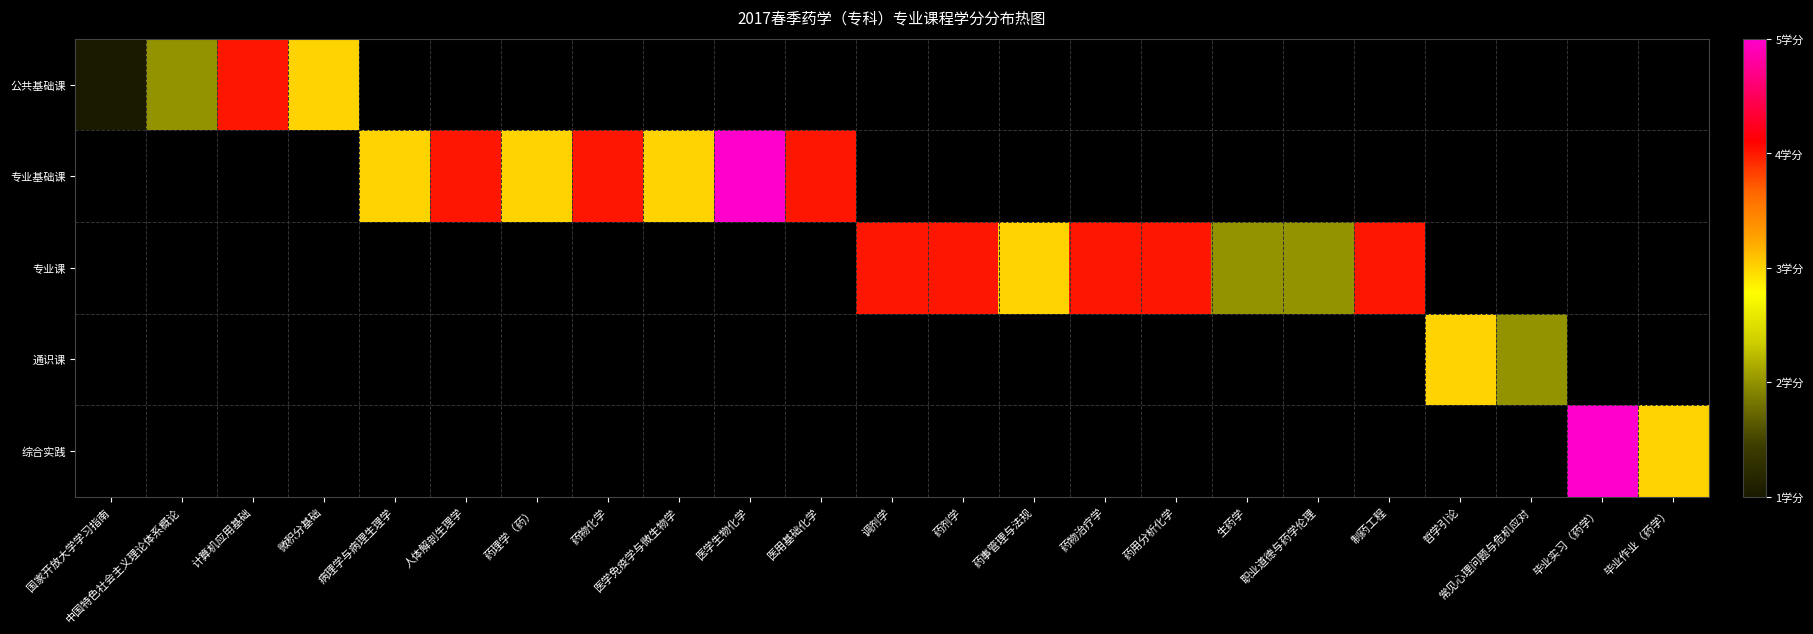

Reading right to left, transcribe all the data shown in this chart.

公共基础课: 毕业作业（药学）=0	毕业实习（药学）=0	常见心理问题与危机应对=0	哲学引论=0	制药工程=0	职业道德与药学伦理=0	生药学=0	药用分析化学=0	药物治疗学=0	药事管理与法规=0	药剂学=0	调剂学=0	医用基础化学=0	医学生物化学=0	医学免疫学与微生物学=0	药物化学=0	药理学（药）=0	人体解剖生理学=0	病理学与病理生理学=0	微积分基础=3	计算机应用基础=4	中国特色社会主义理论体系概论=2	国家开放大学学习指南=1
专业基础课: 毕业作业（药学）=0	毕业实习（药学）=0	常见心理问题与危机应对=0	哲学引论=0	制药工程=0	职业道德与药学伦理=0	生药学=0	药用分析化学=0	药物治疗学=0	药事管理与法规=0	药剂学=0	调剂学=0	医用基础化学=4	医学生物化学=5	医学免疫学与微生物学=3	药物化学=4	药理学（药）=3	人体解剖生理学=4	病理学与病理生理学=3	微积分基础=0	计算机应用基础=0	中国特色社会主义理论体系概论=0	国家开放大学学习指南=0
专业课: 毕业作业（药学）=0	毕业实习（药学）=0	常见心理问题与危机应对=0	哲学引论=0	制药工程=4	职业道德与药学伦理=2	生药学=2	药用分析化学=4	药物治疗学=4	药事管理与法规=3	药剂学=4	调剂学=4	医用基础化学=0	医学生物化学=0	医学免疫学与微生物学=0	药物化学=0	药理学（药）=0	人体解剖生理学=0	病理学与病理生理学=0	微积分基础=0	计算机应用基础=0	中国特色社会主义理论体系概论=0	国家开放大学学习指南=0
通识课: 毕业作业（药学）=0	毕业实习（药学）=0	常见心理问题与危机应对=2	哲学引论=3	制药工程=0	职业道德与药学伦理=0	生药学=0	药用分析化学=0	药物治疗学=0	药事管理与法规=0	药剂学=0	调剂学=0	医用基础化学=0	医学生物化学=0	医学免疫学与微生物学=0	药物化学=0	药理学（药）=0	人体解剖生理学=0	病理学与病理生理学=0	微积分基础=0	计算机应用基础=0	中国特色社会主义理论体系概论=0	国家开放大学学习指南=0
综合实践: 毕业作业（药学）=3	毕业实习（药学）=5	常见心理问题与危机应对=0	哲学引论=0	制药工程=0	职业道德与药学伦理=0	生药学=0	药用分析化学=0	药物治疗学=0	药事管理与法规=0	药剂学=0	调剂学=0	医用基础化学=0	医学生物化学=0	医学免疫学与微生物学=0	药物化学=0	药理学（药）=0	人体解剖生理学=0	病理学与病理生理学=0	微积分基础=0	计算机应用基础=0	中国特色社会主义理论体系概论=0	国家开放大学学习指南=0